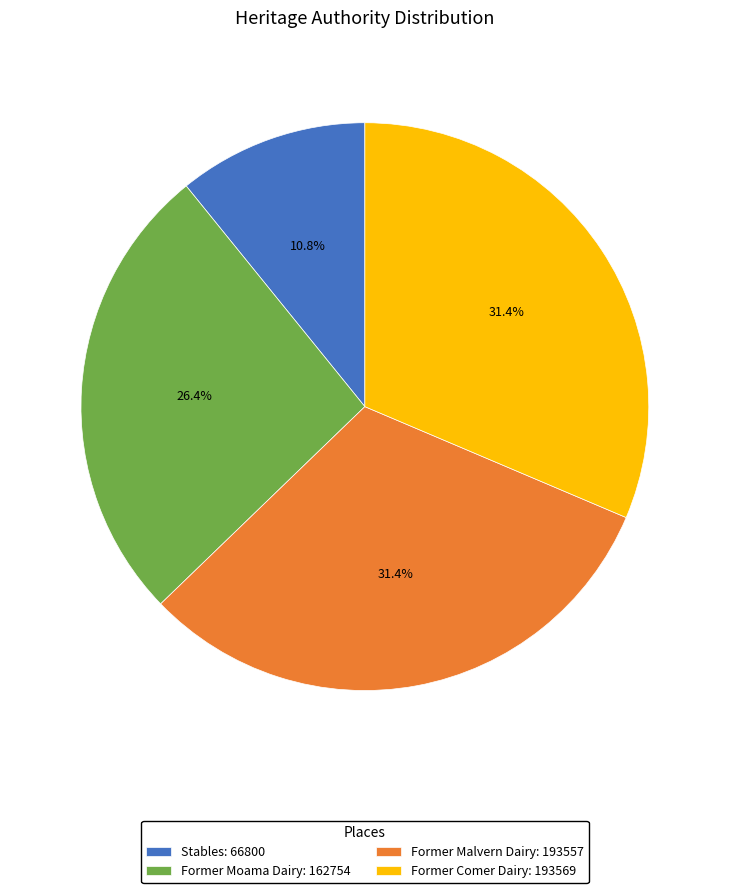

True or false: Former Malvern Dairy accounts for 31% of the total.

True